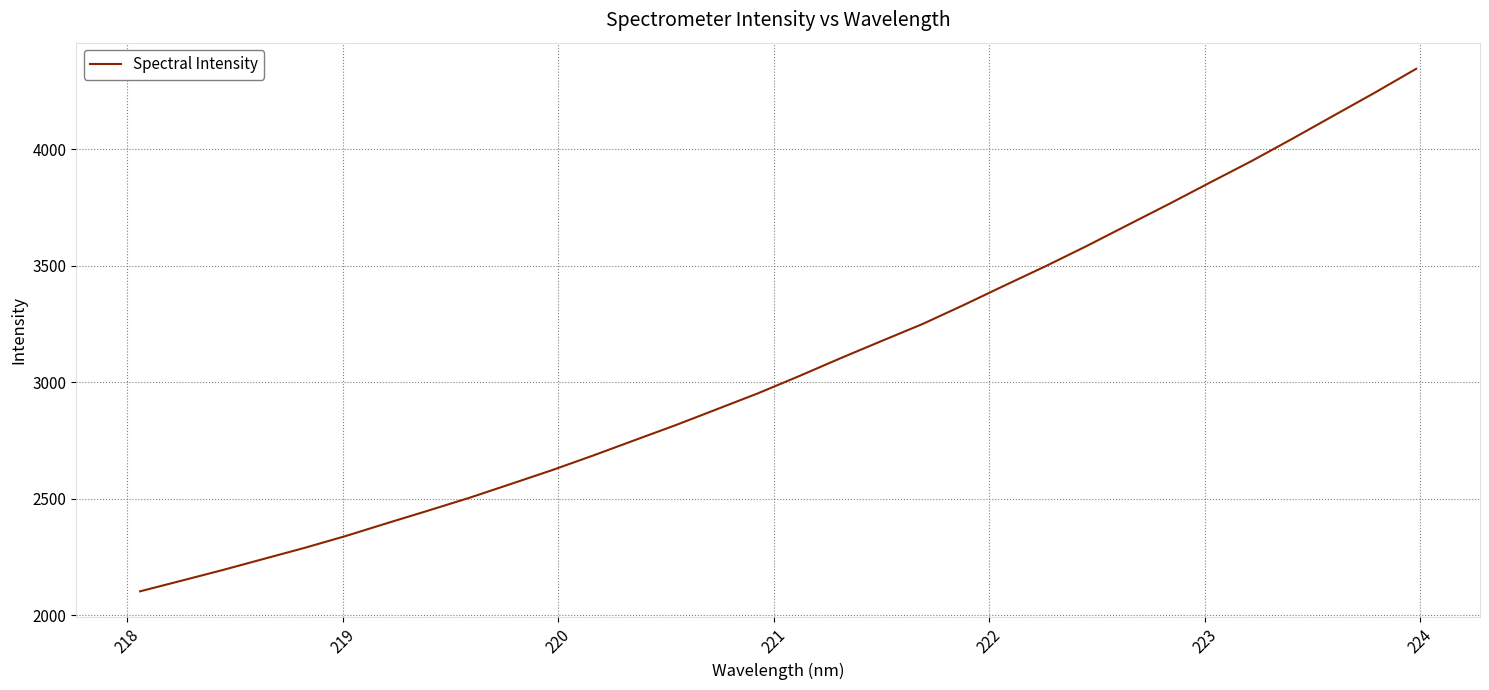

What is the difference between the maximum and minimum values?

2243.4